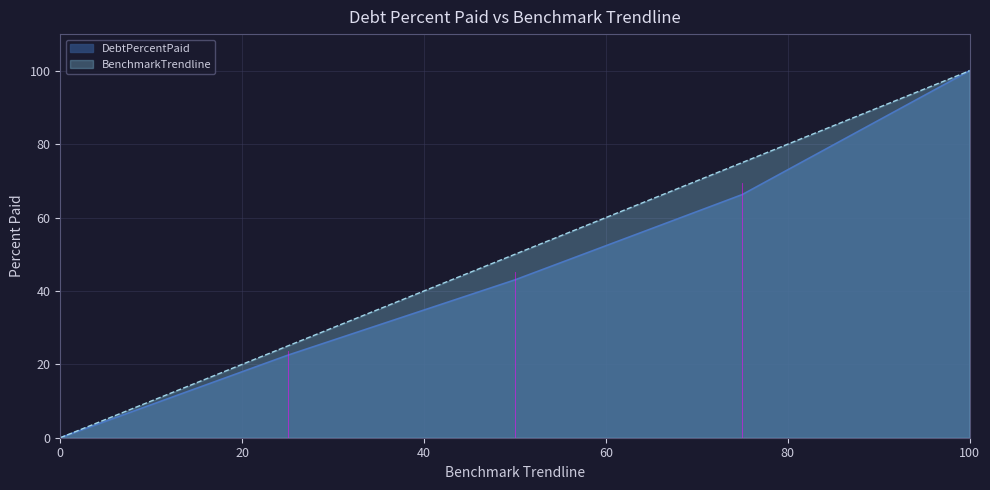

How many values in the DebtPercentPaid series are below 43?

2